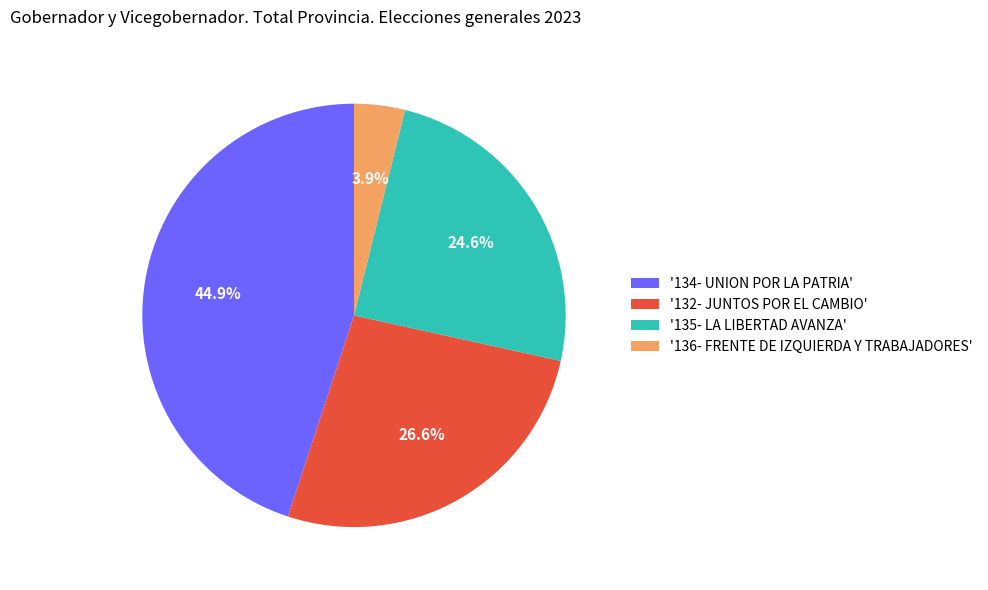

Does '134- UNION POR LA PATRIA' represent more than half of the total?

No